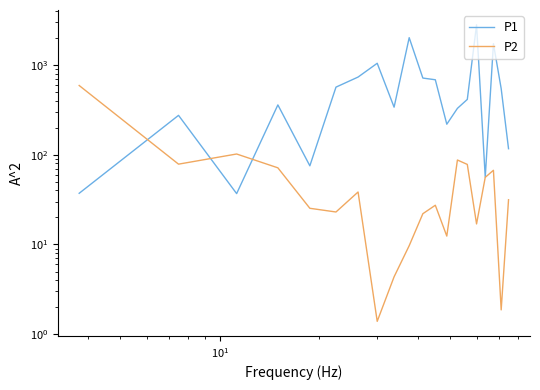

What is the difference between the second highest and second lowest values in the P1 series?

1978.5